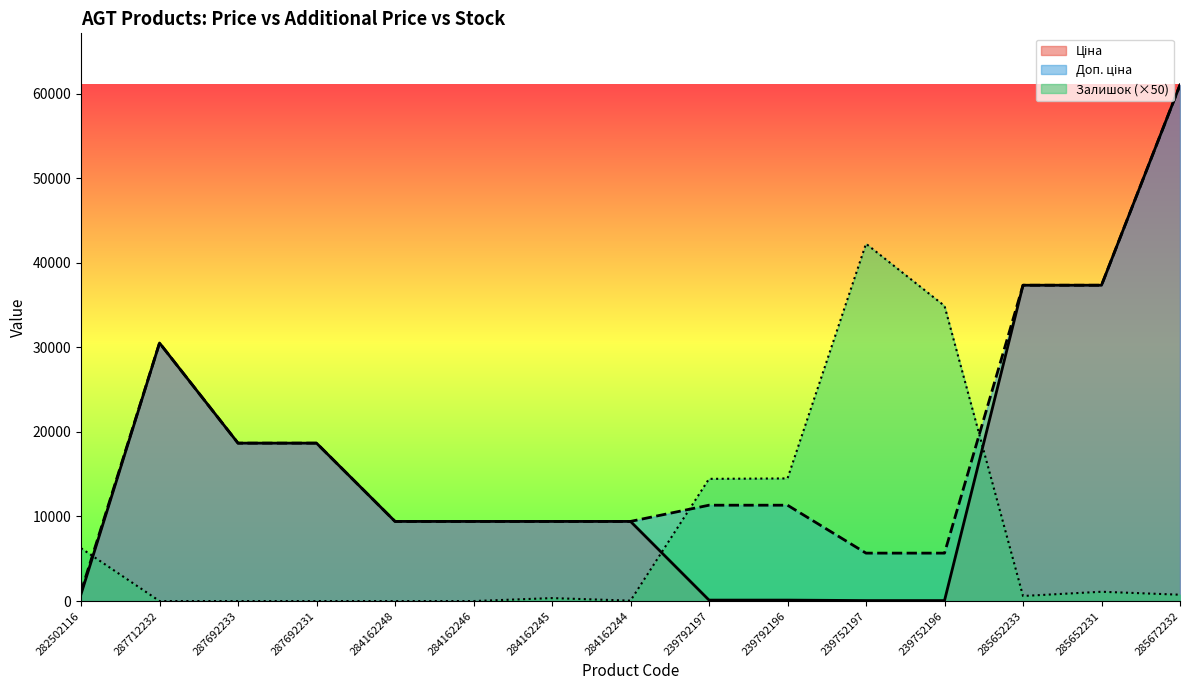

How many series are shown in this chart?

3